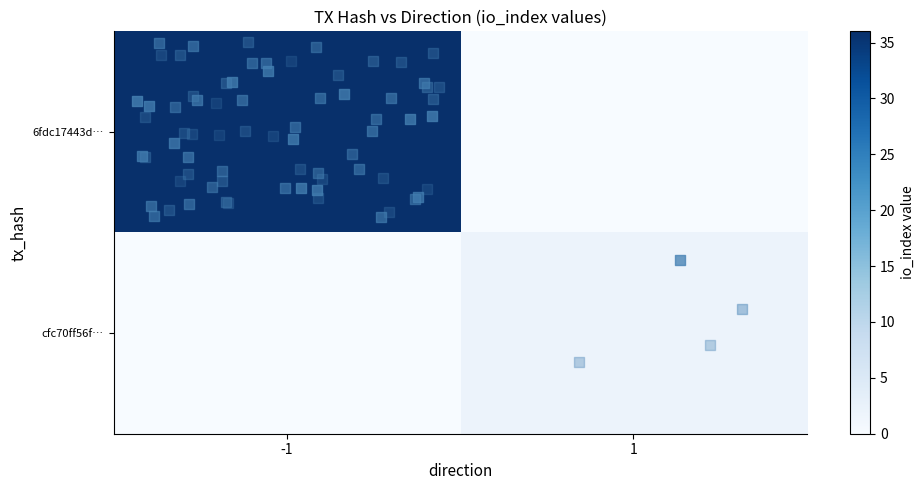

Which label corresponds to the largest value in the chart?

-1